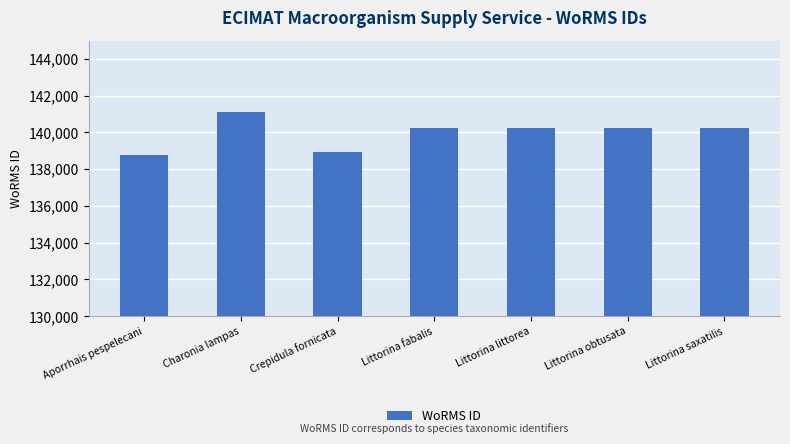

At which label does the data first exceed 140262?

Charonia lampas